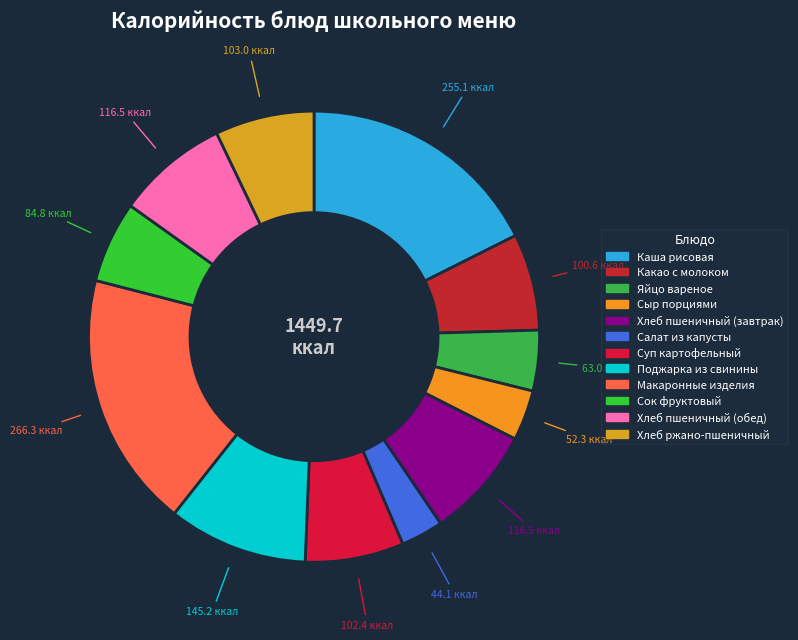

What percentage is the Яйцо вареное slice, to the nearest percent?

4%